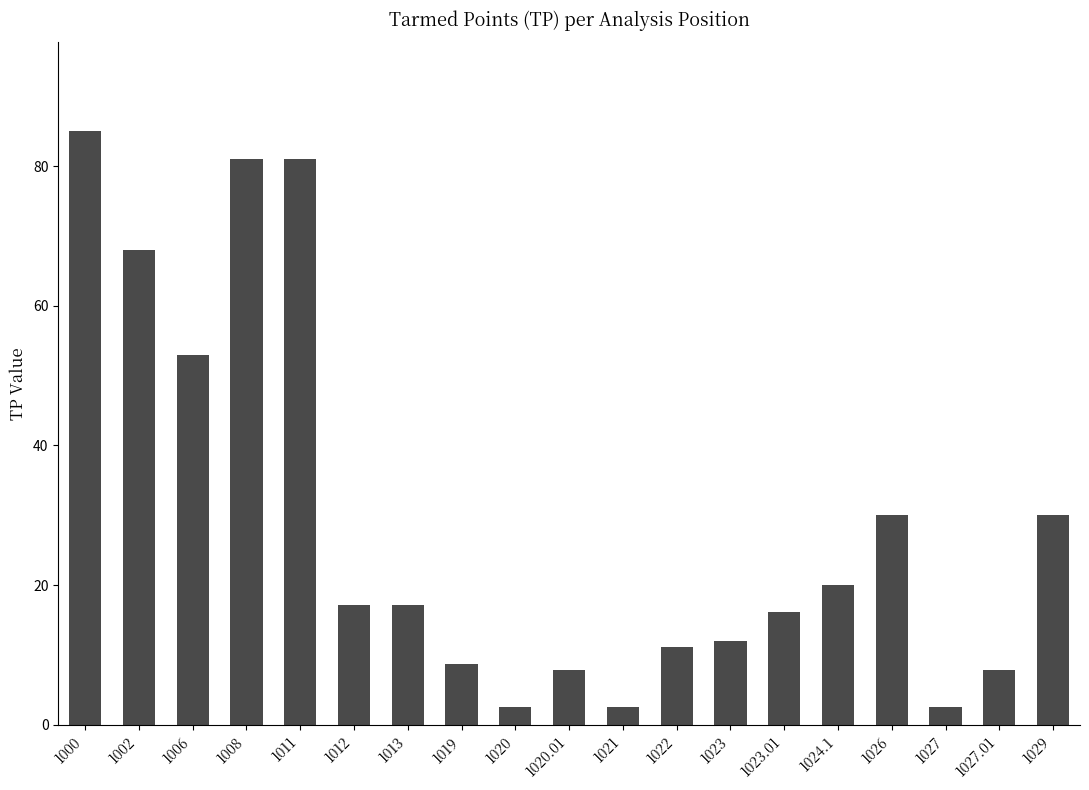

What is the smallest value displayed?

2.5